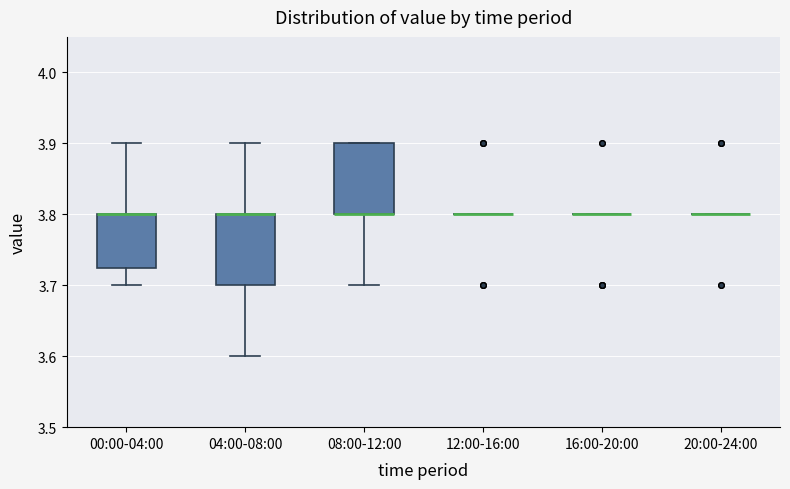

Reading left to right, read every box against the y-axis: the position of its median line, the range the box covers, and the ends of its whiskers. The values are not printed on the chart, so give them approximately, as read against the axis.

00:00-04:00: median 3.80 (drawn on the box's upper edge), box 3.73 to 3.80, whiskers 3.70 to 3.90
04:00-08:00: median 3.80 (drawn on the box's upper edge), box 3.70 to 3.80, whiskers 3.60 to 3.90
08:00-12:00: median 3.80 (drawn on the box's lower edge), box 3.80 to 3.90, whiskers 3.70 to 3.90
12:00-16:00: box collapsed to a line at 3.80, whiskers 3.80 to 3.80
16:00-20:00: box collapsed to a line at 3.80, whiskers 3.80 to 3.80
20:00-24:00: box collapsed to a line at 3.80, whiskers 3.80 to 3.80